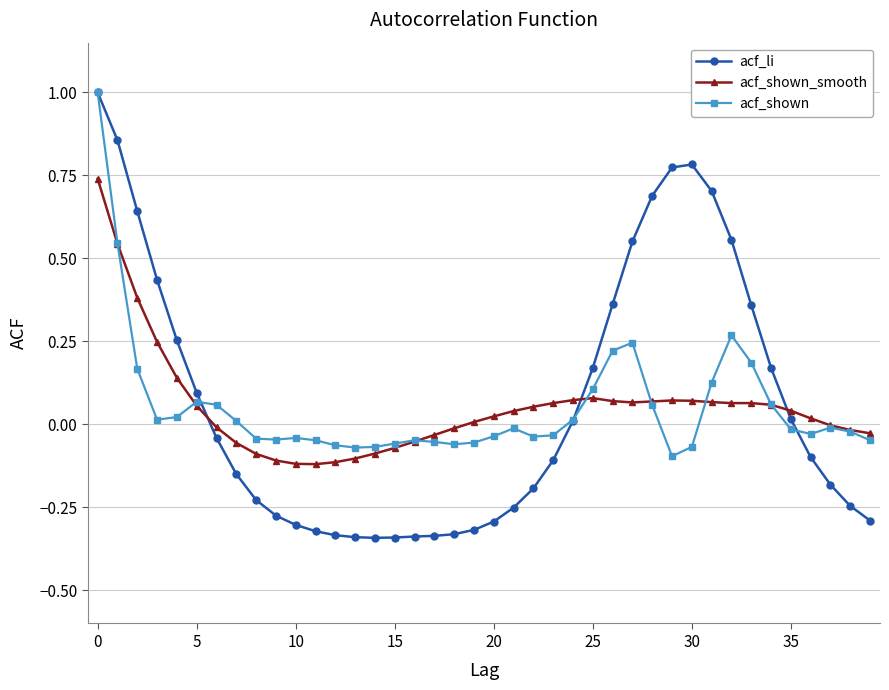

Which series has the widest spread of values?

acf_li